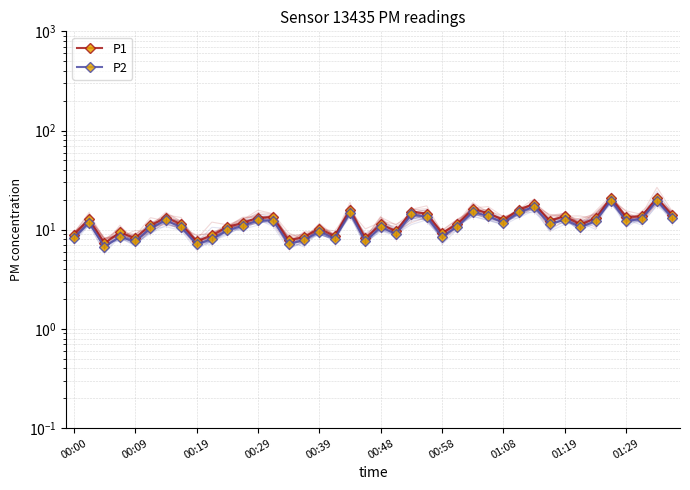

List the series in order of their overall mean, highest first.

P1, P2